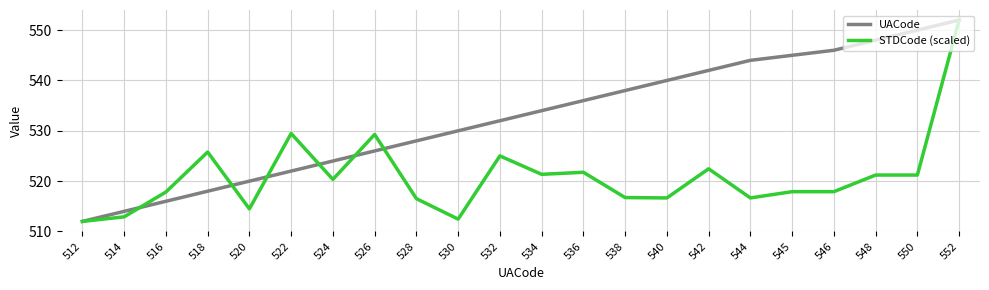

At 520, list the series in order from largest to smallest.

UACode, STDCode (scaled)